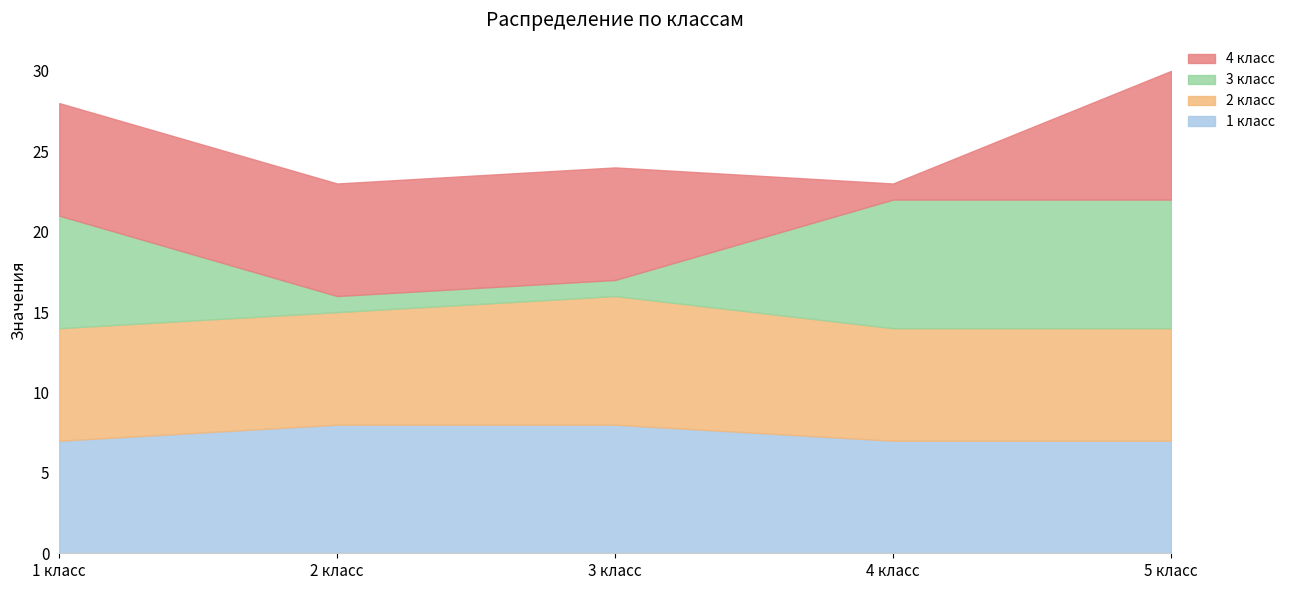

Reading left to right, list all the values displayed in this chart.

1 класс: 7	8	8	7	7
2 класс: 7	7	8	7	7
3 класс: 7	1	1	8	8
4 класс: 7	7	7	1	8